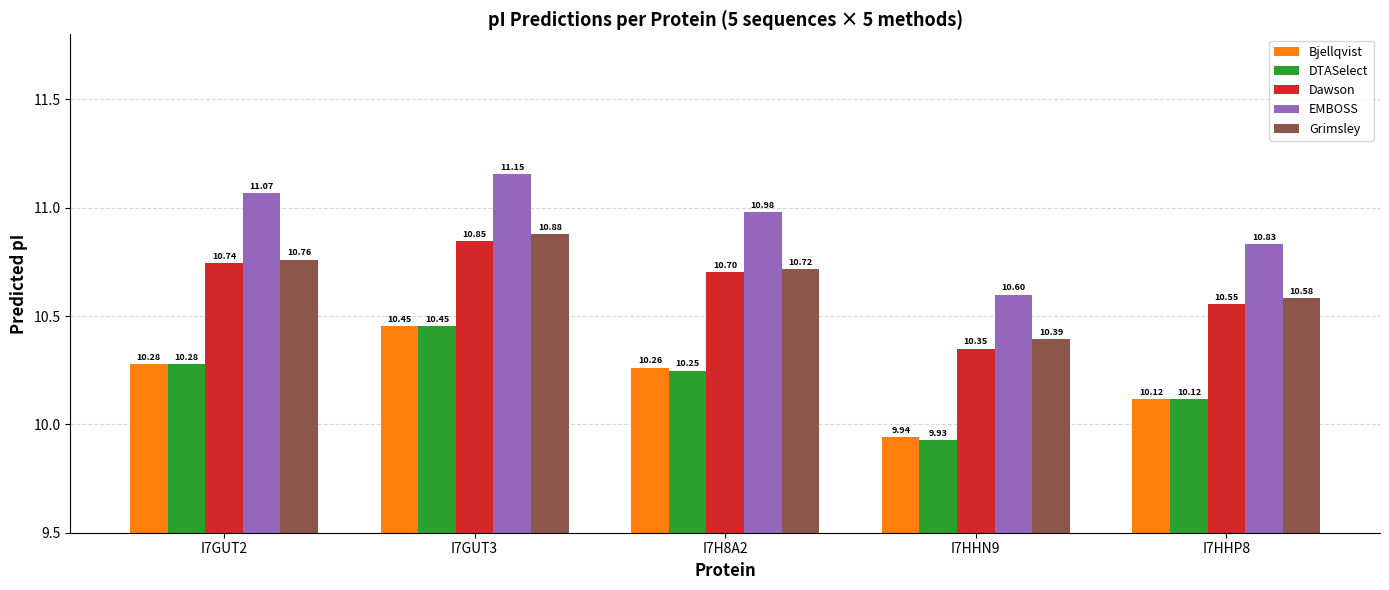

Which category has the lowest value in the Dawson series?

I7HHN9